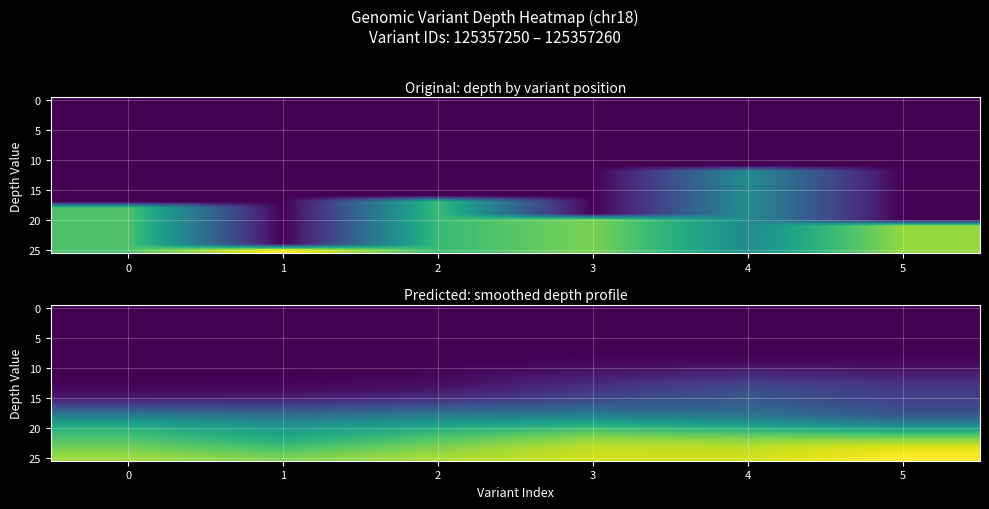

True or false: 20 has a value of 12.7 at 1.

False